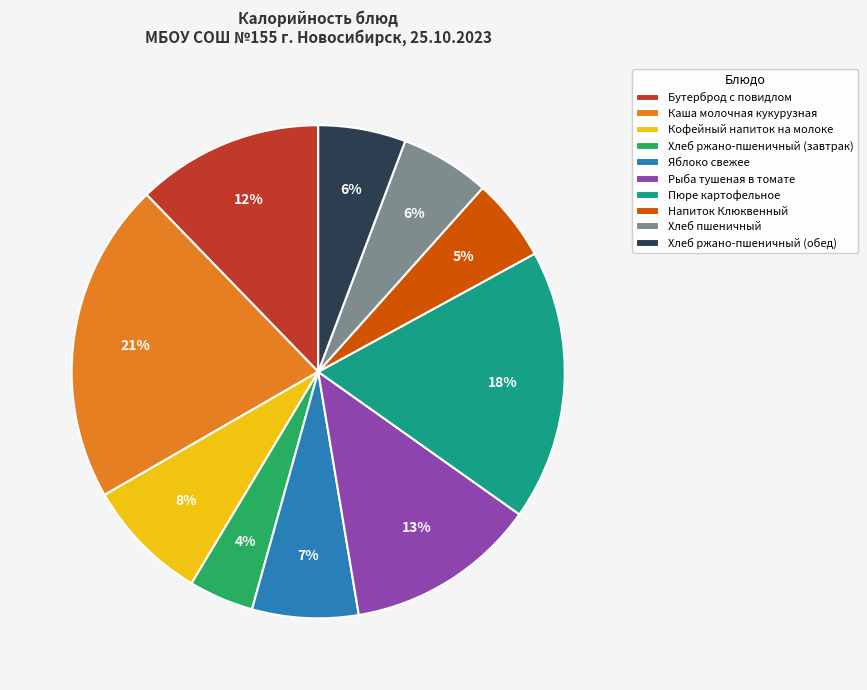

To the nearest percent, what is the average slice percentage?

10%